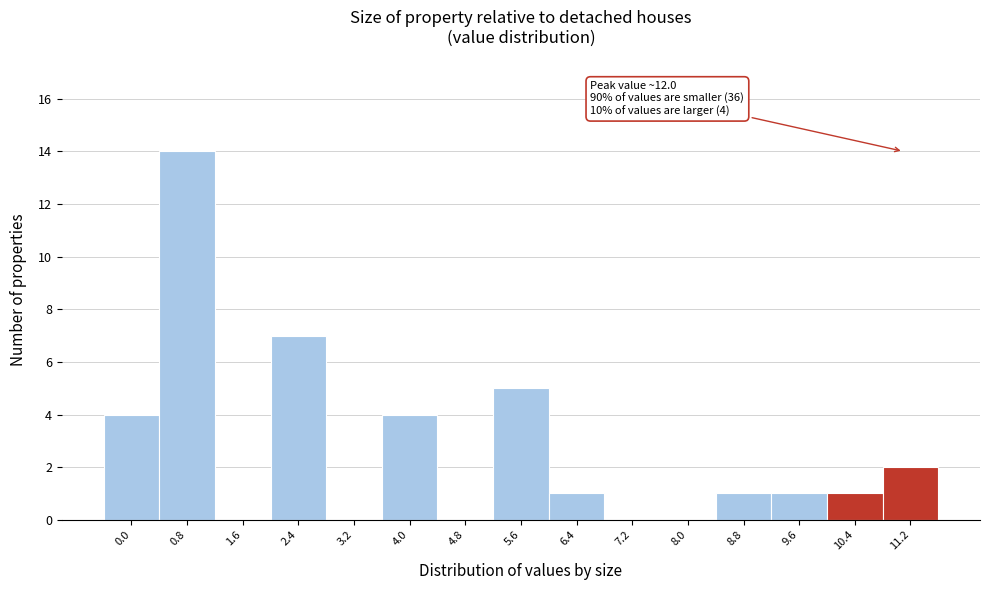

Reading left to right, extract all data points from this chart.

0.0=4	0.8=14	1.6=0	2.4=7	3.2=0	4.0=4	4.8=0	5.6=5	6.4=1	7.2=0	8.0=0	8.8=1	9.6=1	10.4=1	11.2=2